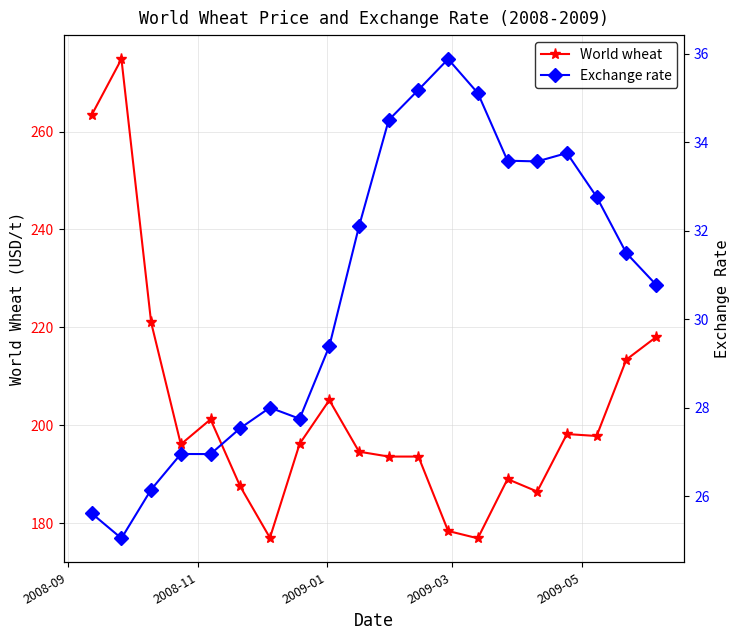

True or false: World wheat has more than 1 points higher than both neighbors.

True